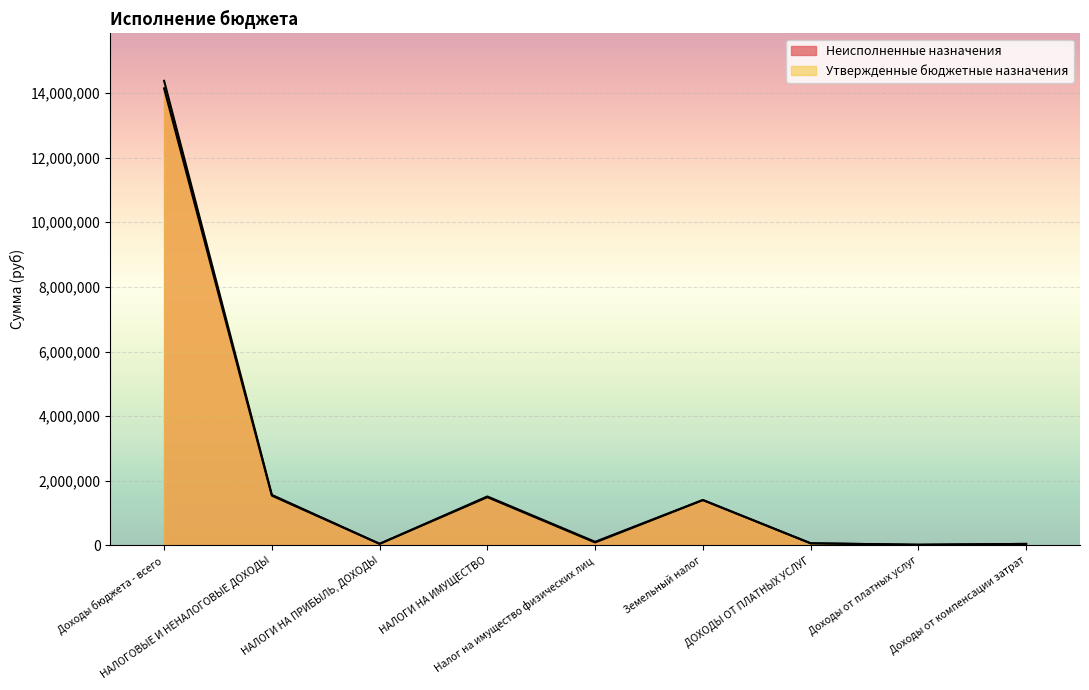

The Неисполненные назначения series shows 89572.0 at Налог на имущество физических лиц. True or false?

True